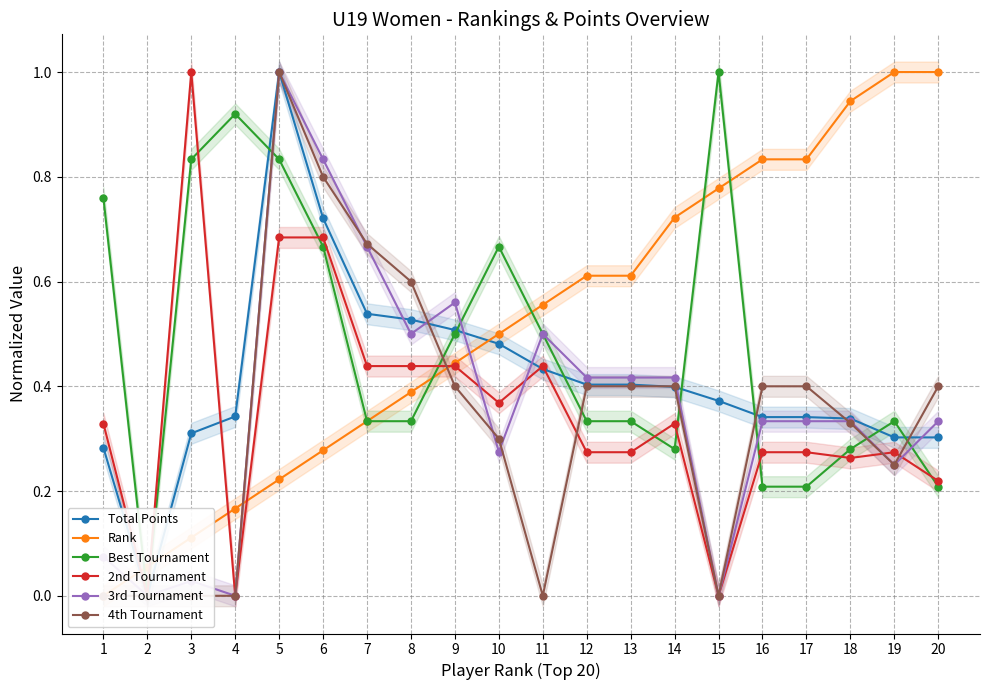

Rank the categories by Best Tournament value from highest to lowest.

15, 4, 3, 5, 1, 6, 10, 9, 11, 7, 8, 12, 13, 19, 14, 18, 16, 17, 20, 2